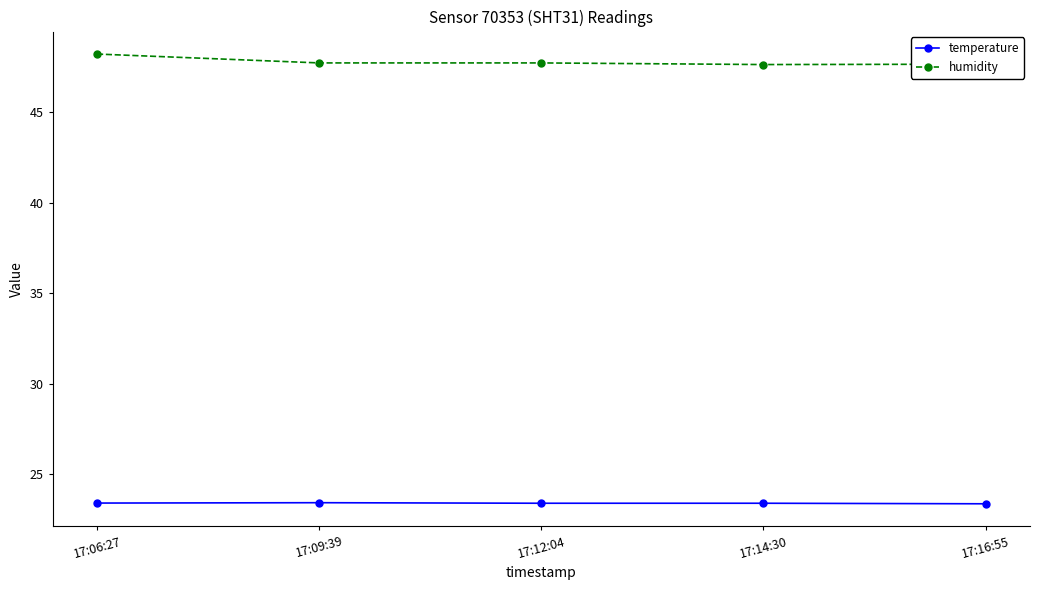

The value of temperature at 17:16:55 is 23.4. True or false?

True